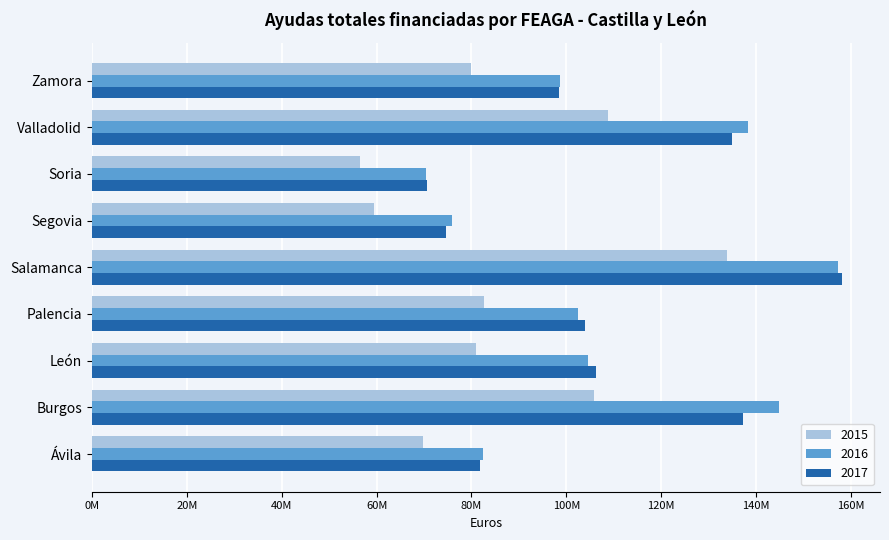

What are all the series names shown in the legend?

2015, 2016, 2017